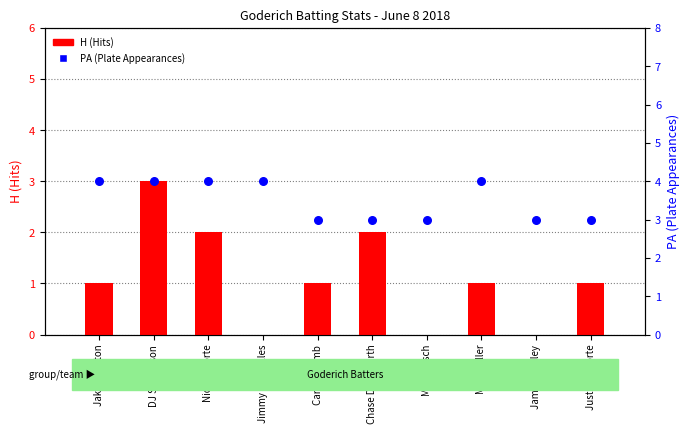

Is the value of H (Hits) at Marc Miller greater than the value of PA (Plate Appearances) at Jake Moulton?

No